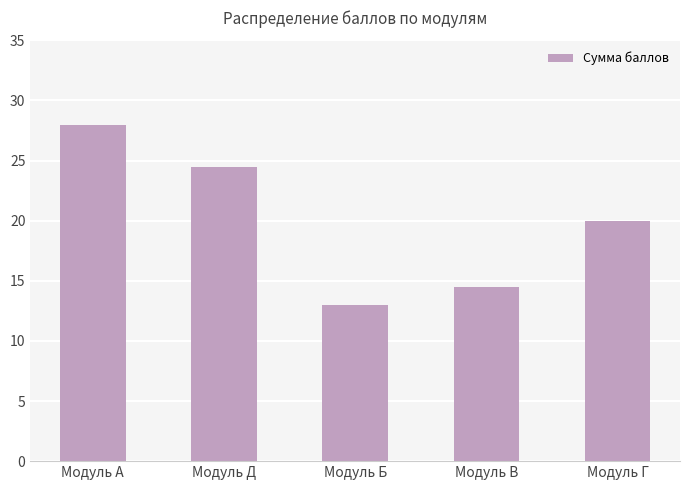

Are the bars horizontal?

No